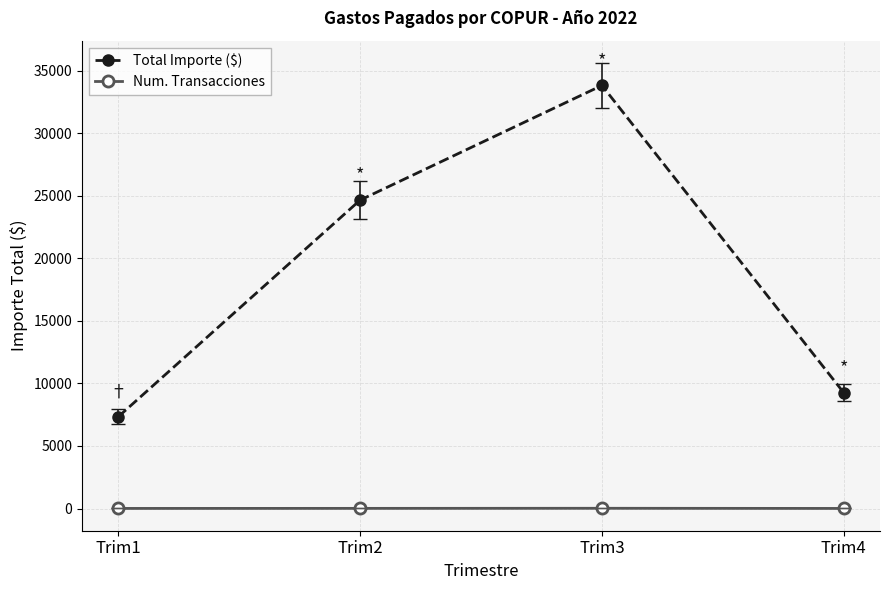

Which series has the largest range (max minus min)?

Total Importe ($)